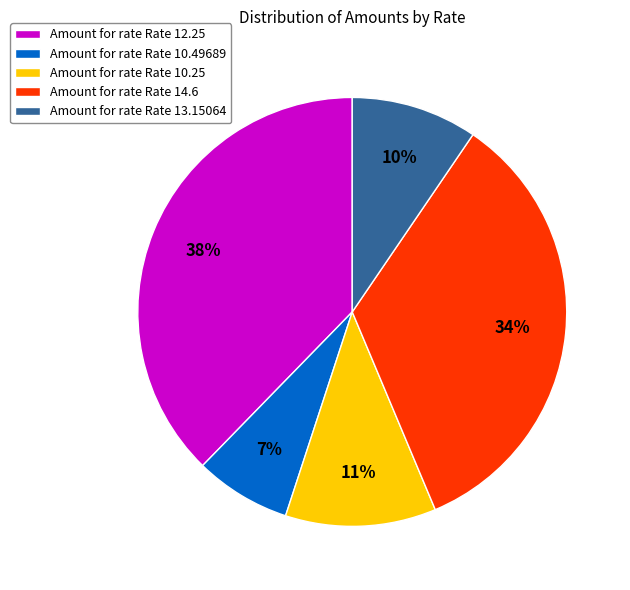

Is there a majority slice in this chart?

No